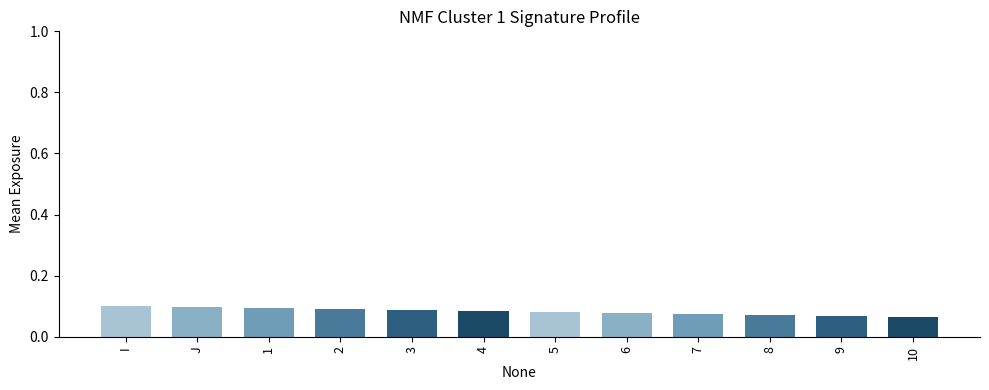

The chart shows a value of 0.0 at 9. True or false?

False